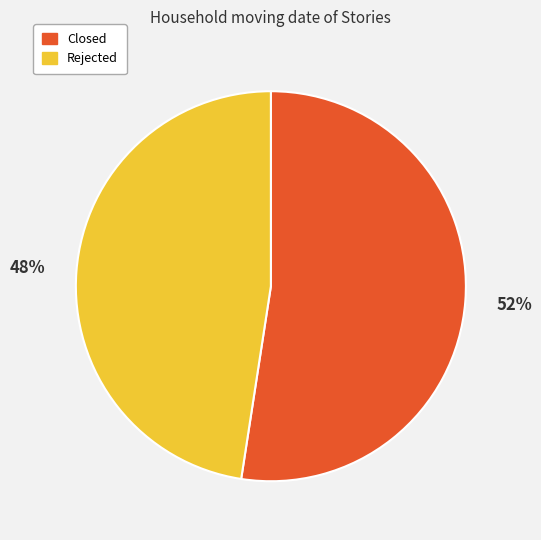

Between Rejected and Closed, which is larger?

Closed